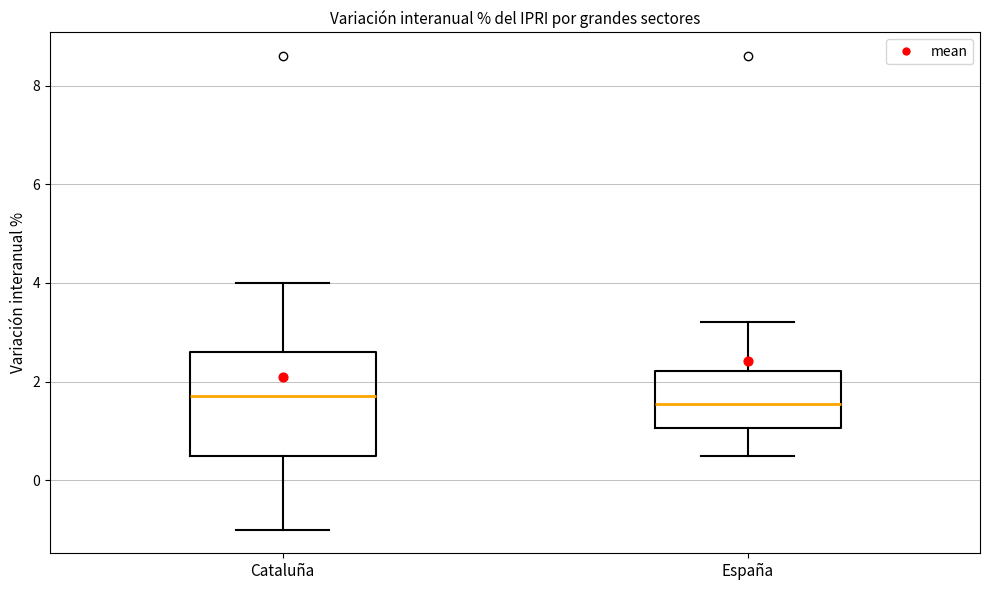

Where does the median line of the box for España sit on the y-axis? The values are not printed on the chart, so give them approximately, as read against the axis.

1.6